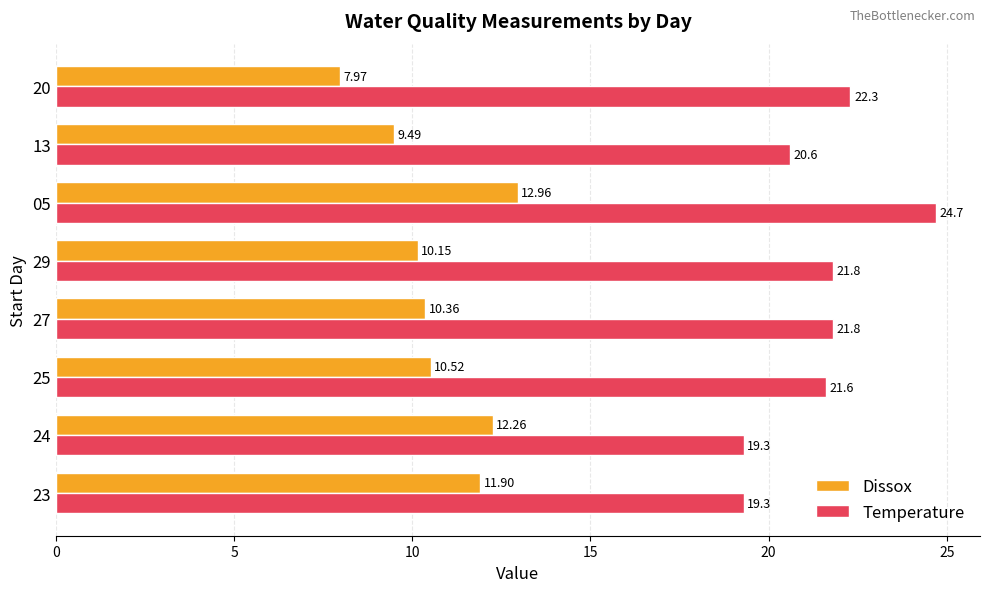

What is the difference between the highest and lowest values at 25?

11.1